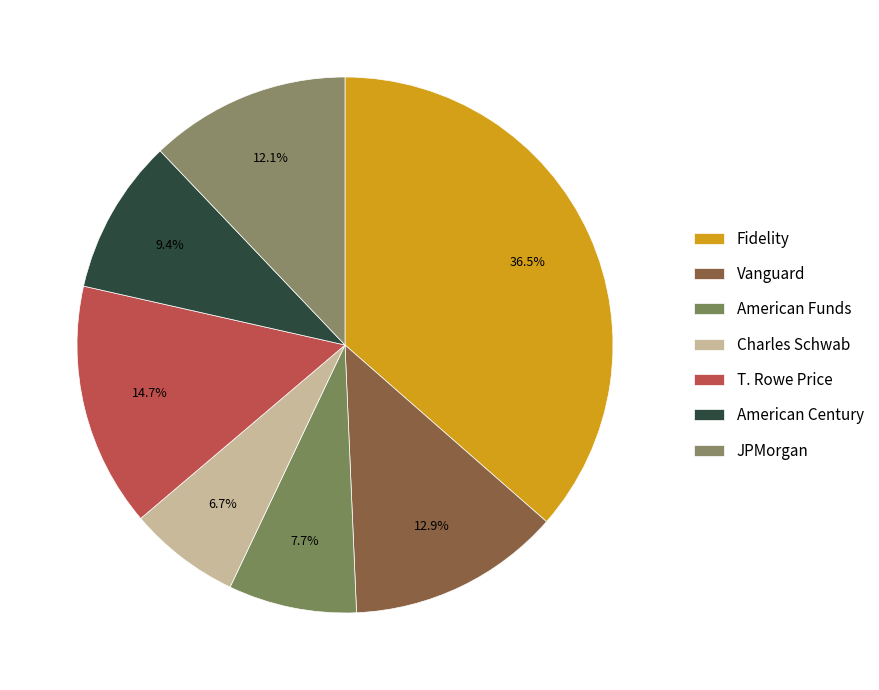

Between Vanguard and JPMorgan, which is larger?

Vanguard